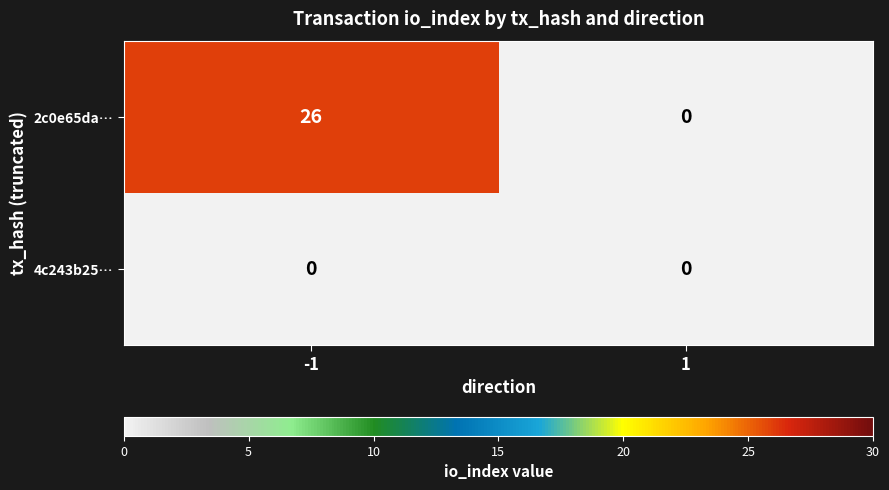

List the series in order of their peak value, lowest first.

4c243b25…, 2c0e65da…